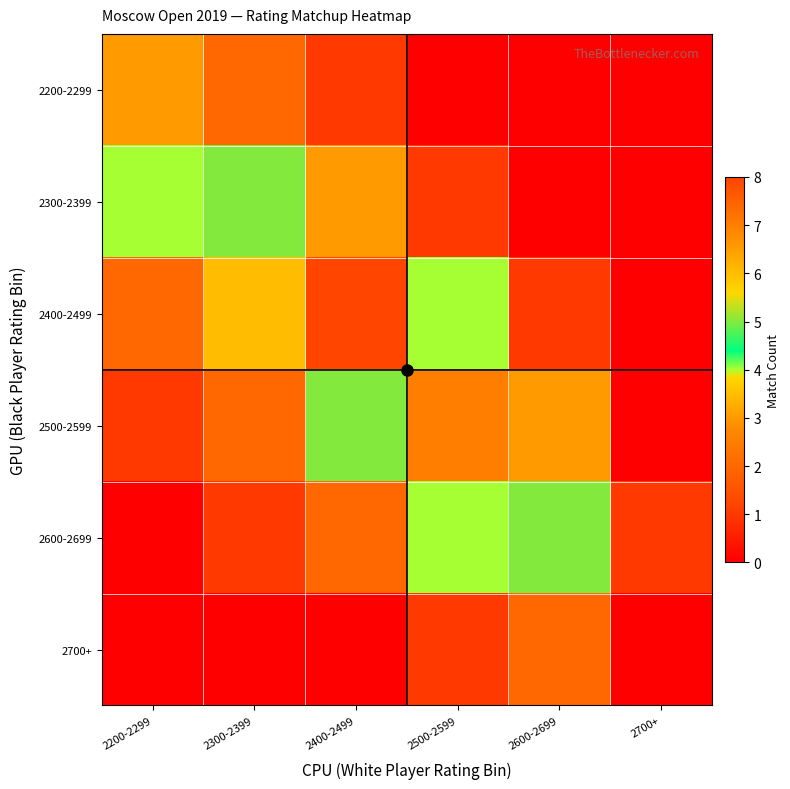

What is the total value across all series at 2600-2699?

11